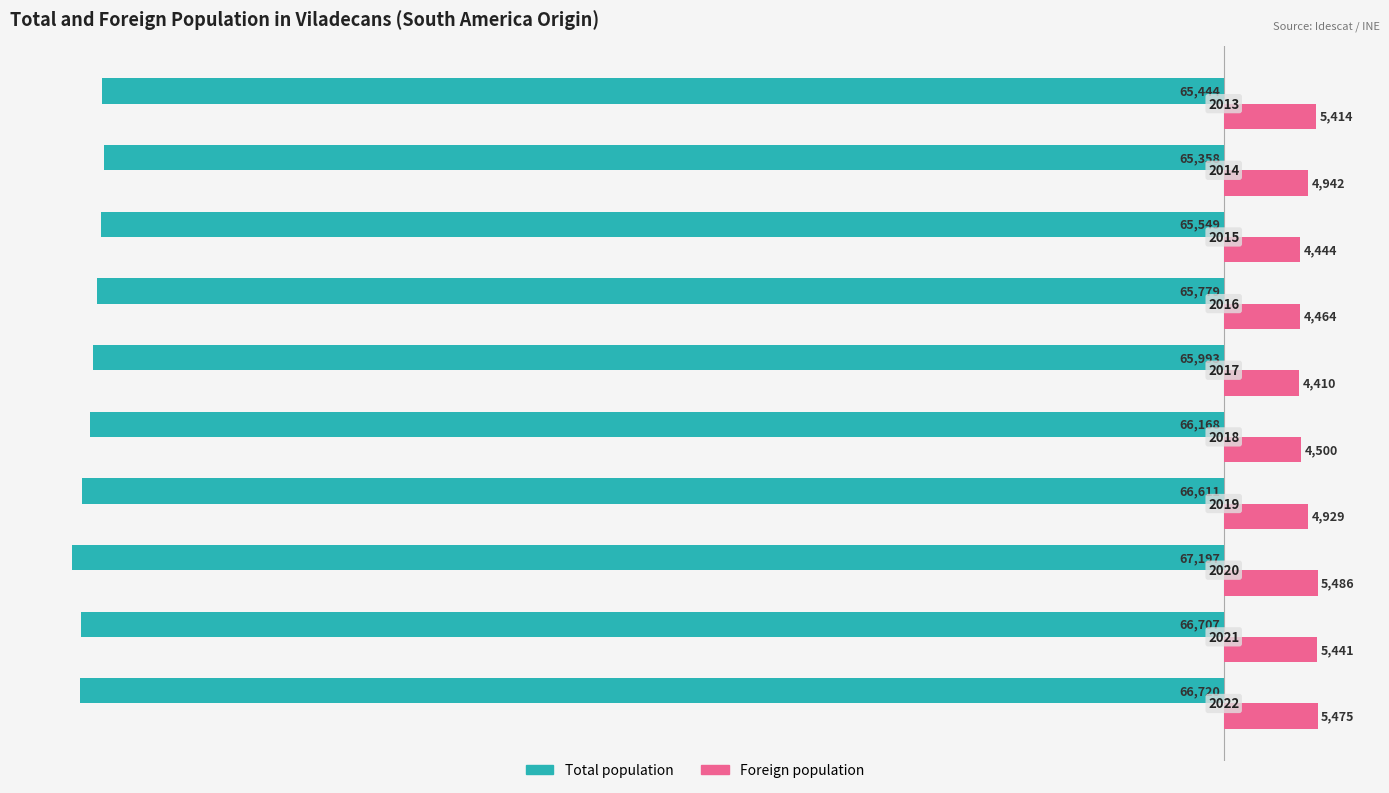

Reading left to right, transcribe all the data shown in this chart.

Total population: -66720	-66707	-67197	-66611	-66168	-65993	-65779	-65549	-65358	-65444
Foreign population: 5475	5441	5486	4929	4500	4410	4464	4444	4942	5414